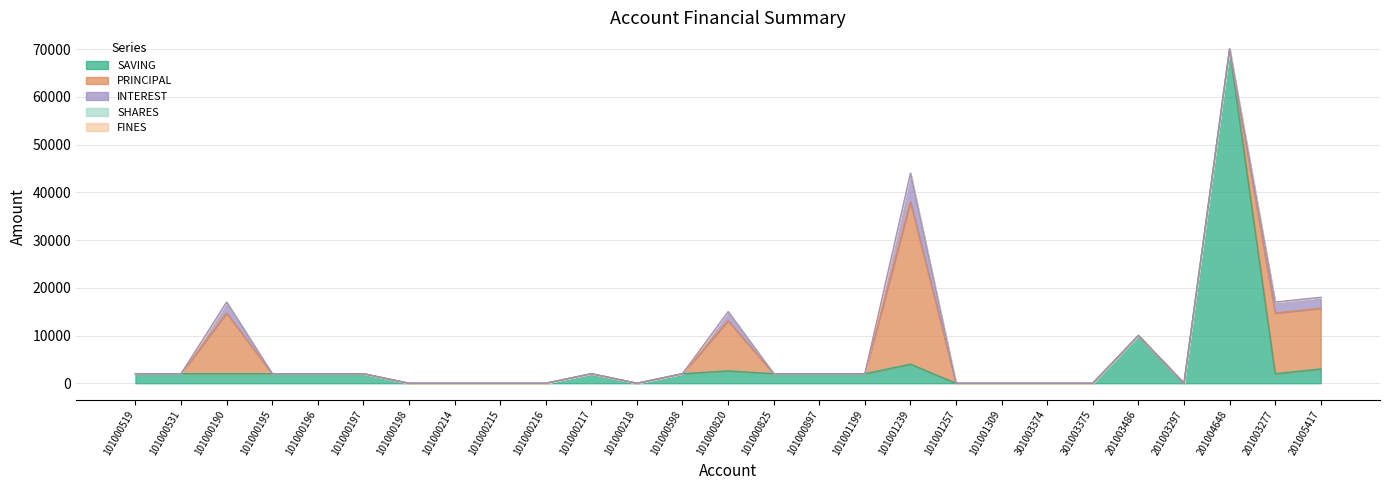

At which category does the chart reach its minimum across all series?

101000198